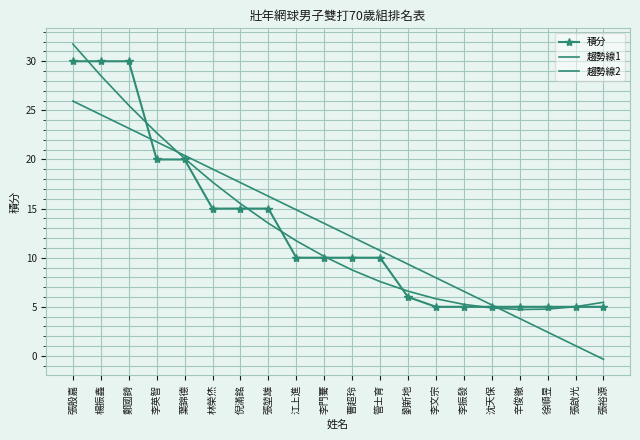

At how many categories does at least one series exceed 17?

7